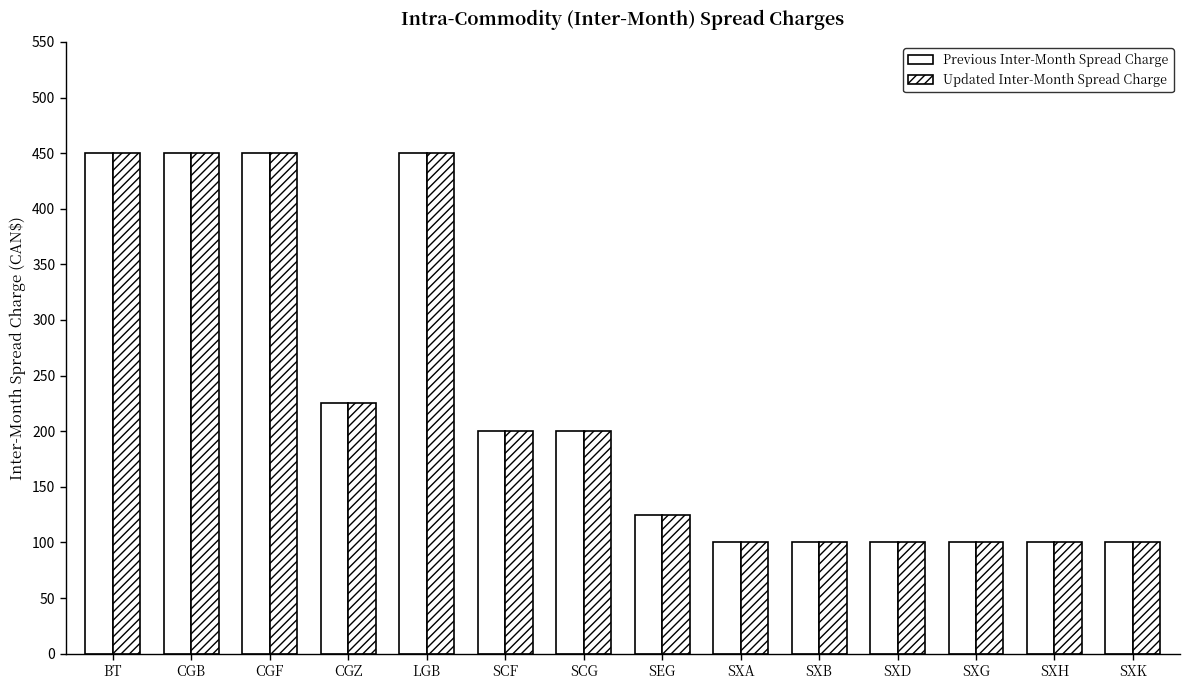

How many data points in Previous Inter-Month Spread Charge are less than 200?

7